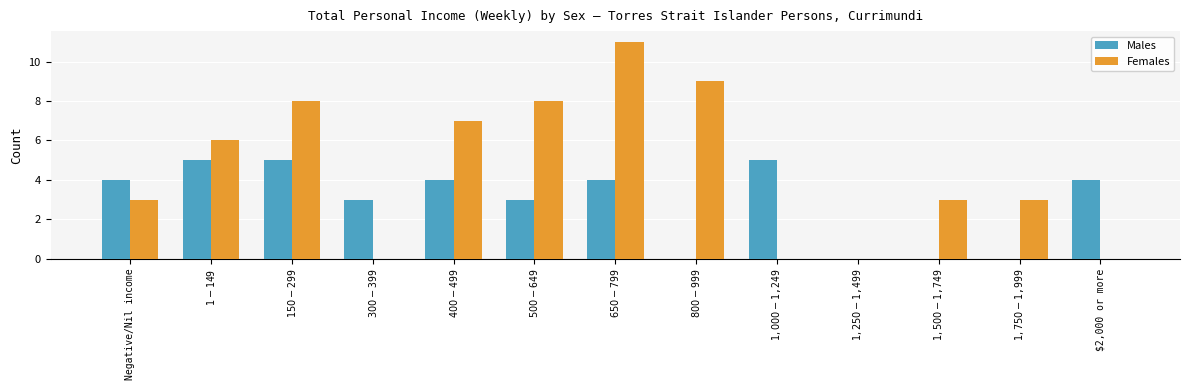

Reading left to right, list all the values displayed in this chart.

Males: 4	5	5	3	4	3	4	0	5	0	0	0	4
Females: 3	6	8	0	7	8	11	9	0	0	3	3	0